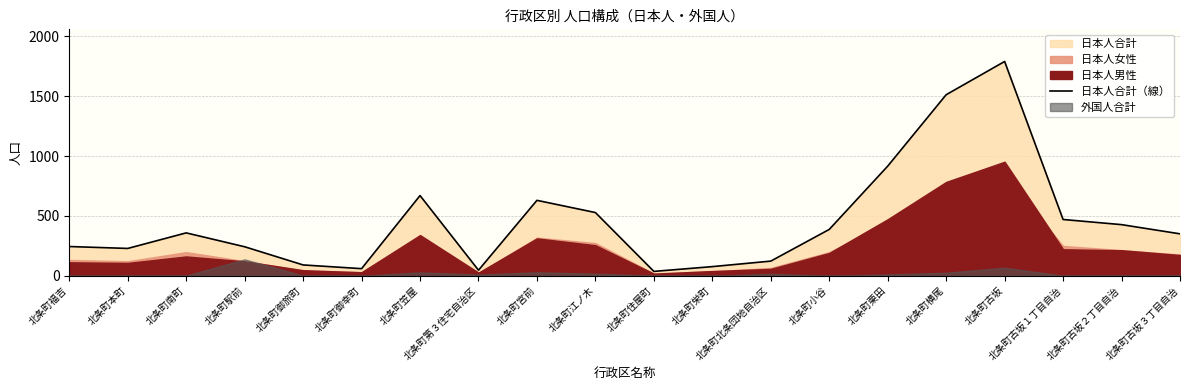

What is the difference between the values at 北条町古坂１丁目自治 and 北条町笠屋?

200